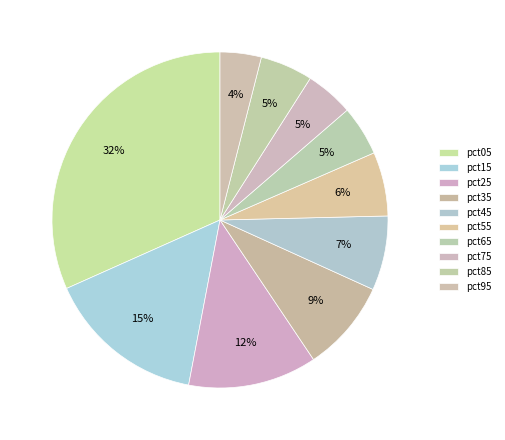

Combined, what portion of the pie is pct45 and pct25?

19.6%